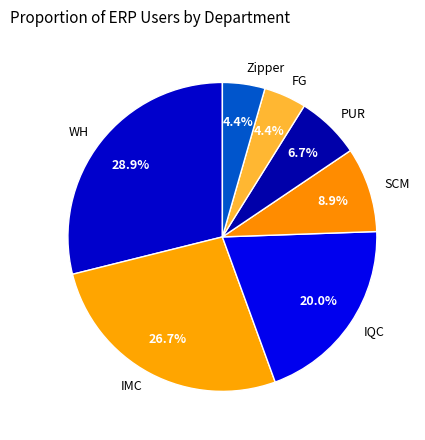

Which category has the biggest portion of the pie?

WH